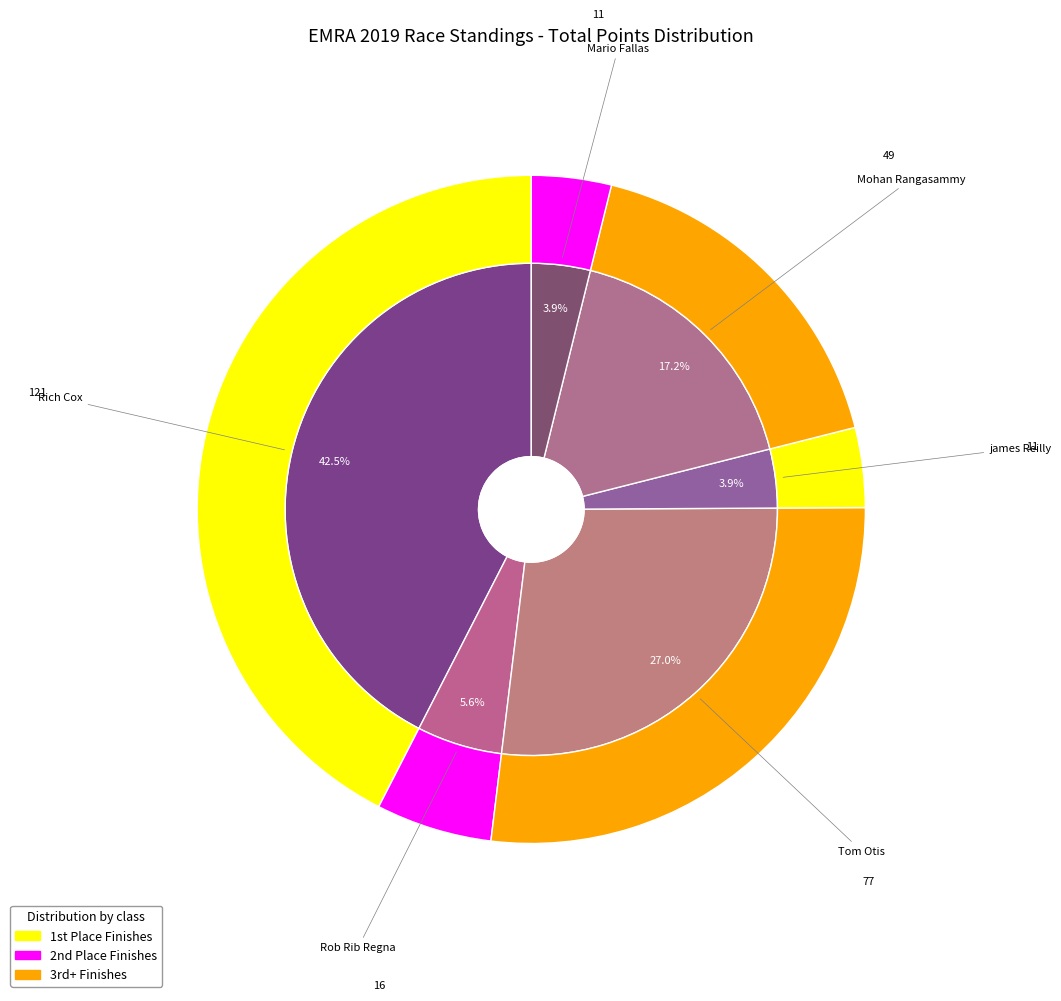

Which slice is the smallest?

james Reilly